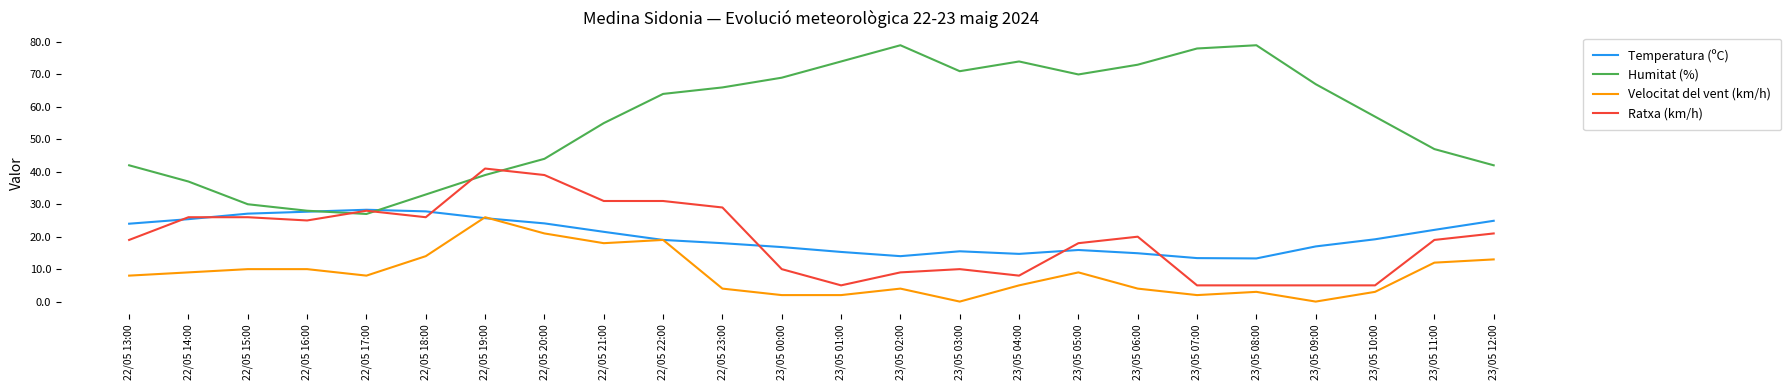

Is it true that Velocitat del vent (km/h) equals 10.0 at 22/05 16:00?

True